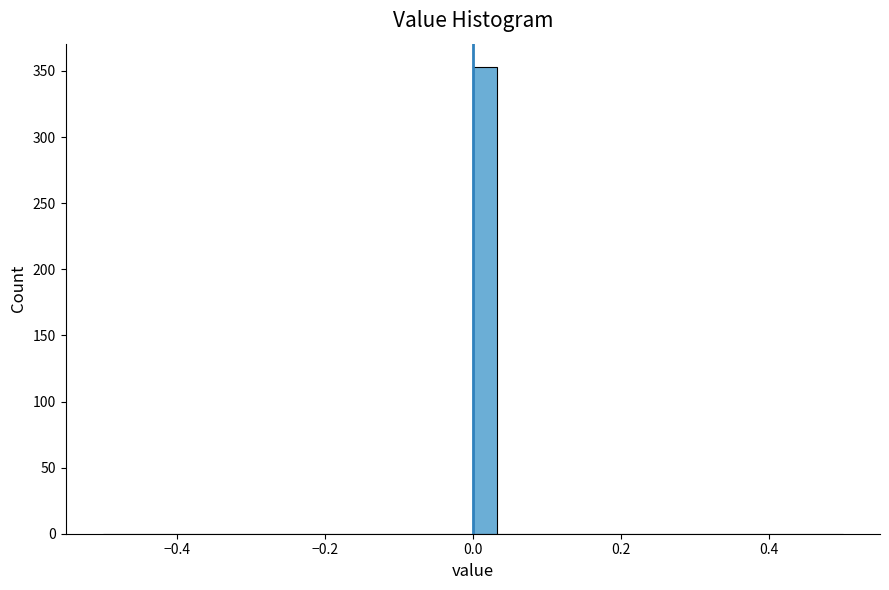

Read against the x-axis, roughly where is the centre of the tallest bar?

0.02